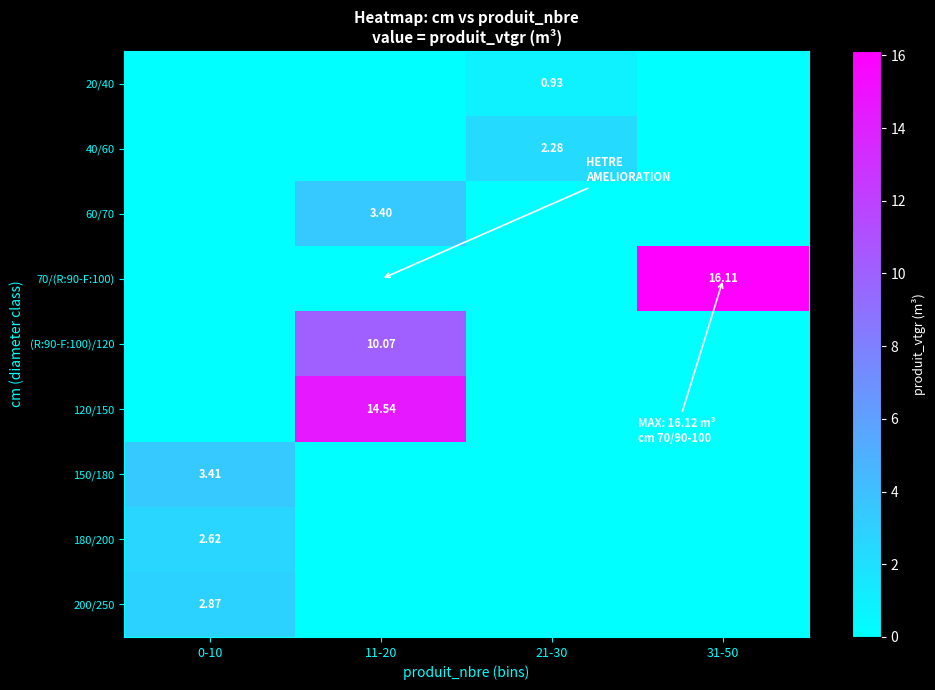

What is the highest value of the 70/(R:90-F:100) series?

16.1